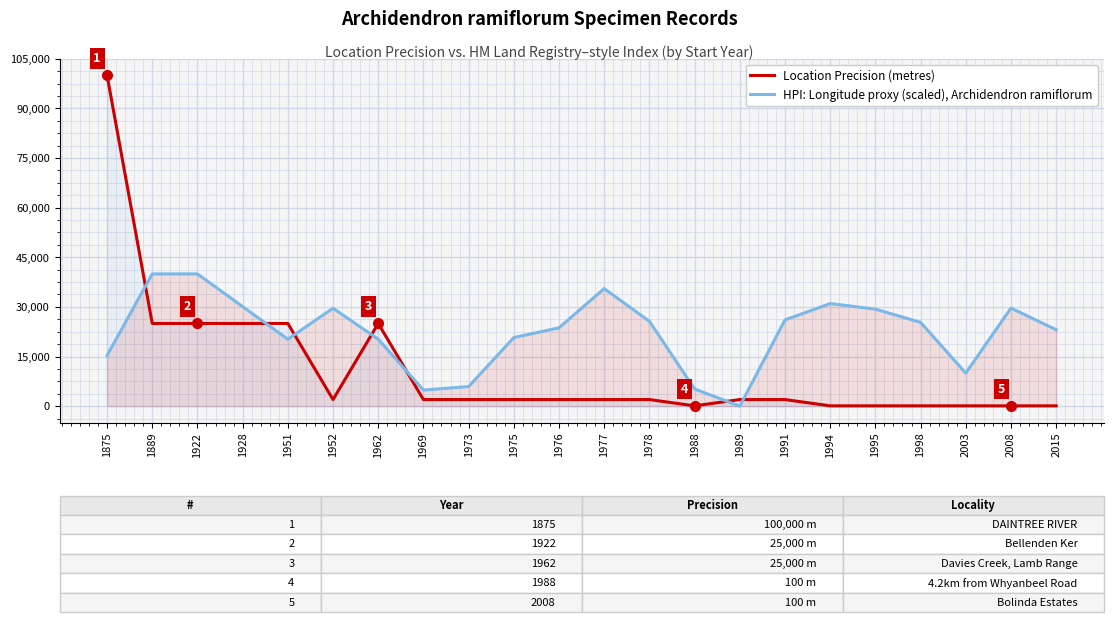

What is the approximate value of HPI: Longitude proxy (scaled), Archidendron ramiflorum at 1994?

31012.5